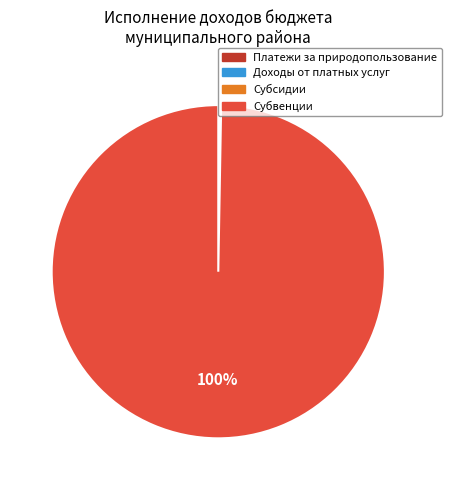

To the nearest percent, what percentage of the pie is Субвенции?

100%